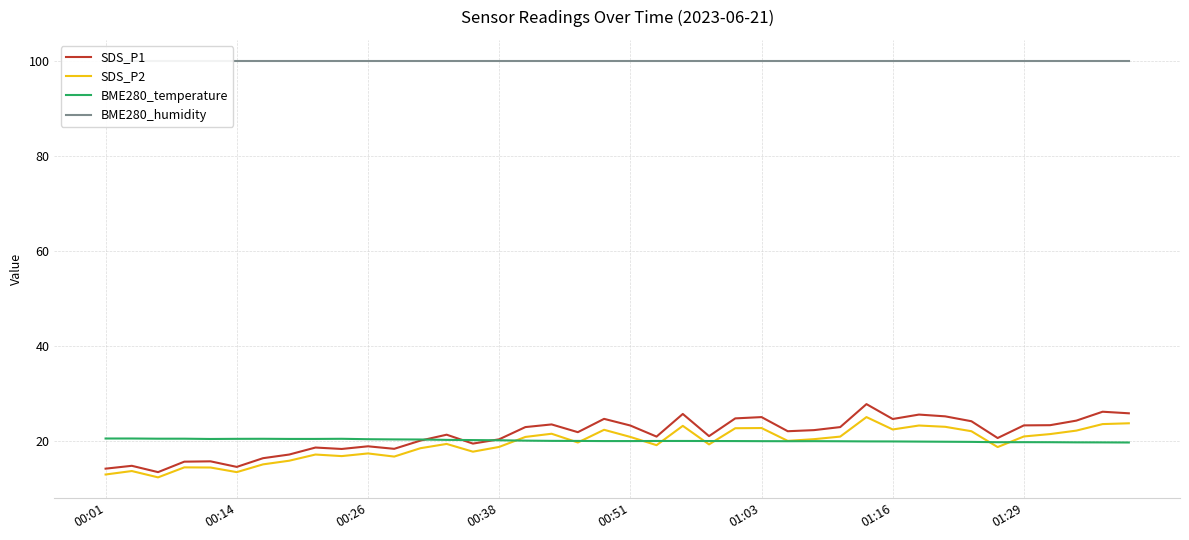

What is the spread (max minus min) of values at 18?

80.3